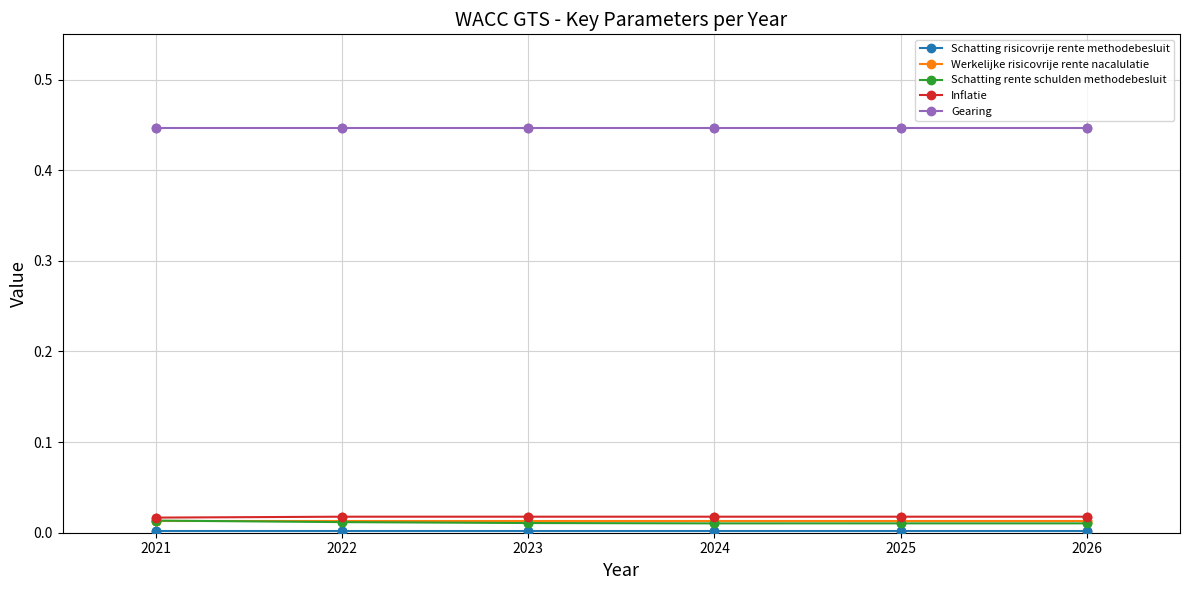

True or false: Werkelijke risicovrije rente nacalulatie has a value of 0.0 at 2023.

True